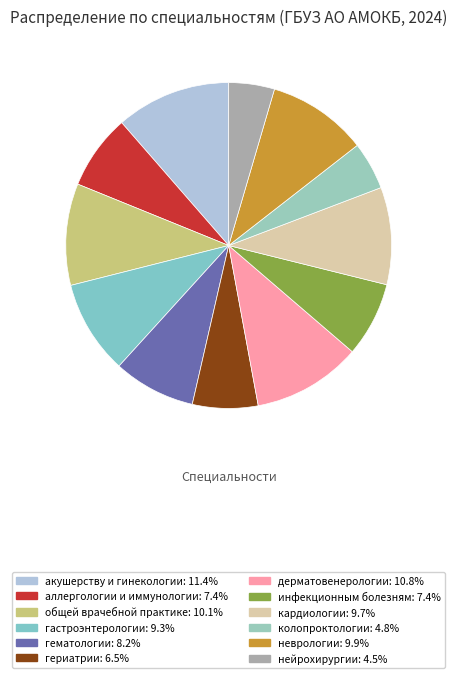

Count the number of slices in the pie.

12